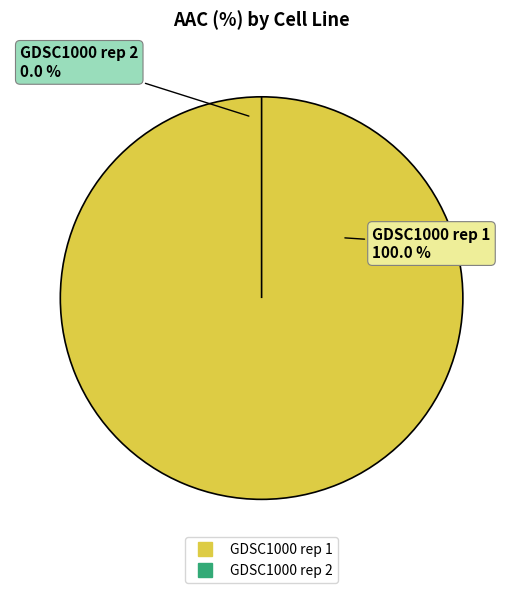

Which slice represents more than half of the pie?

GDSC1000 rep 1